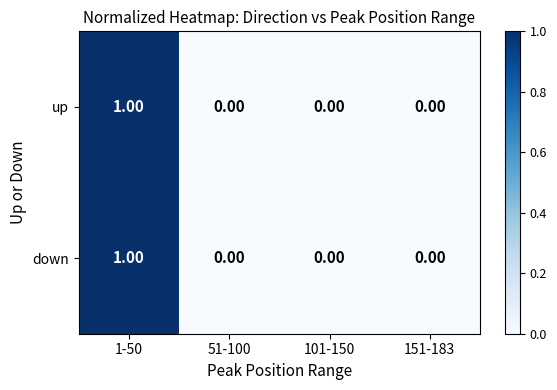

At which category is the sum across all series the highest?

1-50